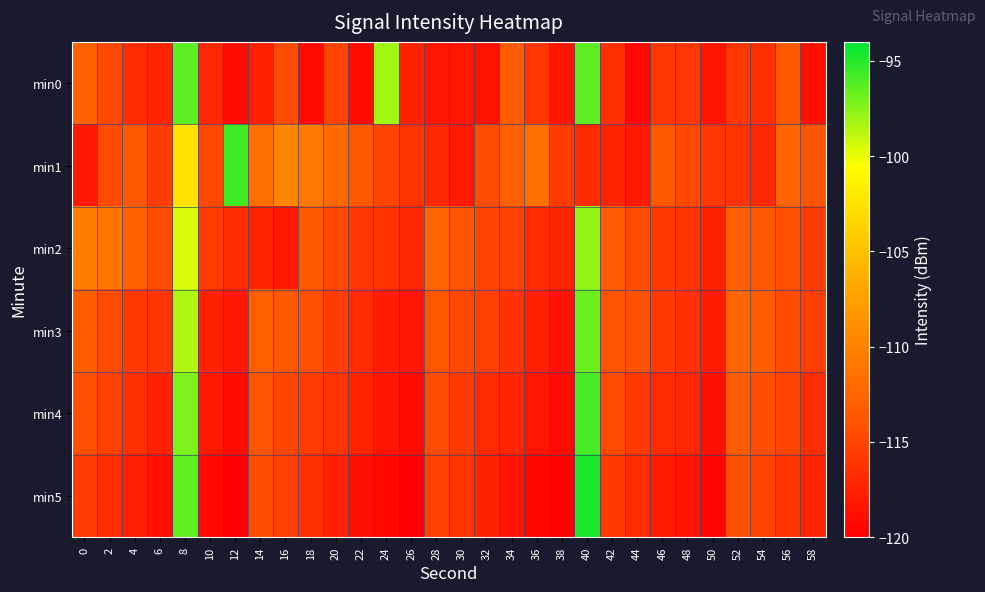

Reading left to right, transcribe all the data shown in this chart.

min0: 0=-112.9	2=-114.6	4=-116.7	6=-117.3	8=-96.3	10=-117.1	12=-118.9	14=-117.6	16=-114.5	18=-119.2	20=-115.0	22=-119.2	24=-98.1	26=-117.4	28=-118.3	30=-118.4	32=-118.7	34=-113.3	36=-116.0	38=-118.4	40=-96.4	42=-116.5	44=-119.4	46=-116.0	48=-116.0	50=-118.4	52=-116.0	54=-116.5	56=-113.4	58=-118.8
min1: 0=-118.2	2=-114.6	4=-113.5	6=-115.5	8=-102.7	10=-114.8	12=-95.7	14=-111.5	16=-109.7	18=-110.8	20=-112.0	22=-113.5	24=-115.0	26=-116.2	28=-117.1	30=-118.0	32=-114.3	34=-112.8	36=-111.5	38=-115.6	40=-116.8	42=-117.2	44=-118.1	46=-113.4	48=-114.7	50=-115.9	52=-116.3	54=-117.0	56=-112.5	58=-113.8
min2: 0=-110.5	2=-111.2	4=-112.8	6=-114.3	8=-99.5	10=-115.6	12=-116.8	14=-117.2	16=-118.1	18=-113.4	20=-114.7	22=-115.9	24=-116.3	26=-117.0	28=-112.5	30=-113.8	32=-114.9	34=-115.2	36=-116.7	38=-117.3	40=-97.8	42=-113.2	44=-114.5	46=-115.8	48=-116.1	50=-117.4	52=-112.9	54=-113.6	56=-114.2	58=-115.5
min3: 0=-113.0	2=-114.5	4=-115.8	6=-116.1	8=-98.4	10=-117.4	12=-118.2	14=-112.9	16=-113.6	18=-114.2	20=-115.5	22=-116.9	24=-117.8	26=-118.3	28=-113.7	30=-114.8	32=-115.3	34=-116.4	36=-117.6	38=-118.5	40=-96.8	42=-113.9	44=-114.1	46=-115.7	48=-116.5	50=-117.9	52=-112.3	54=-113.1	56=-114.6	58=-115.4
min4: 0=-114.2	2=-115.3	4=-116.4	6=-117.5	8=-97.2	10=-118.1	12=-119.0	14=-113.8	16=-114.9	18=-115.6	20=-116.2	22=-117.3	24=-118.4	26=-119.1	28=-114.5	30=-115.7	32=-116.8	34=-117.2	36=-118.3	38=-119.2	40=-95.9	42=-114.6	44=-115.8	46=-116.9	48=-117.1	50=-118.7	52=-113.2	54=-114.3	56=-115.1	58=-116.6
min5: 0=-115.5	2=-116.6	4=-117.7	6=-118.8	8=-96.5	10=-119.2	12=-120.0	14=-114.3	16=-115.4	18=-116.5	20=-117.6	22=-118.7	24=-119.3	26=-120.1	28=-115.2	30=-116.3	32=-117.4	34=-118.5	36=-119.4	38=-120.2	40=-94.8	42=-115.7	44=-116.8	46=-117.9	48=-118.6	50=-119.5	52=-114.1	54=-115.0	56=-116.1	58=-117.2